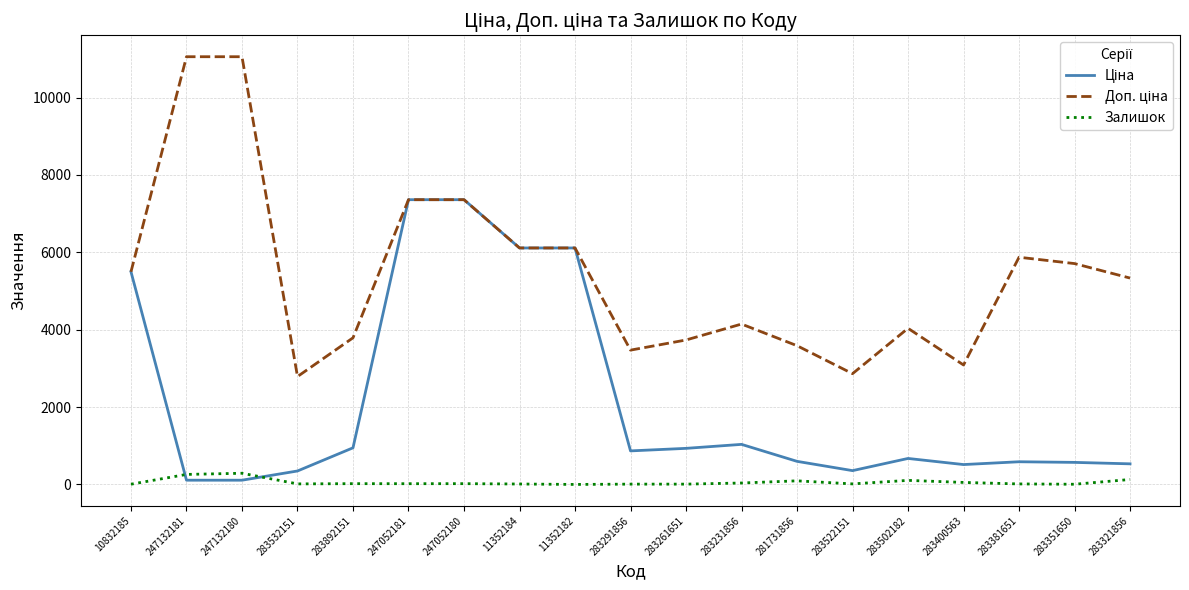

How many distinct data groups are displayed?

3